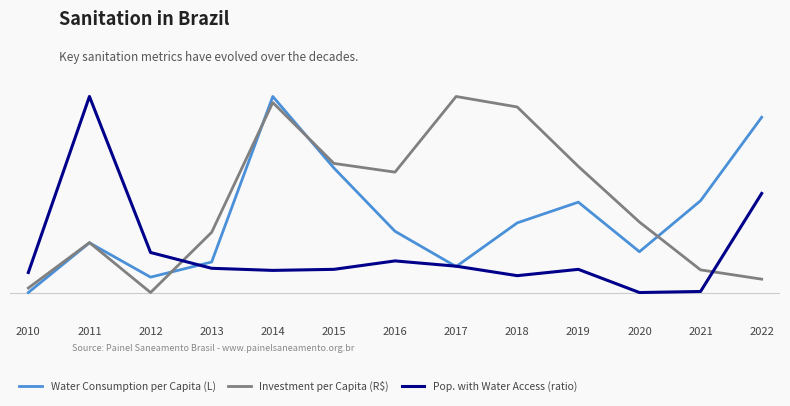

What are all the series names shown in the legend?

Water Consumption per Capita (L), Investment per Capita (R$), Pop. with Water Access (ratio)